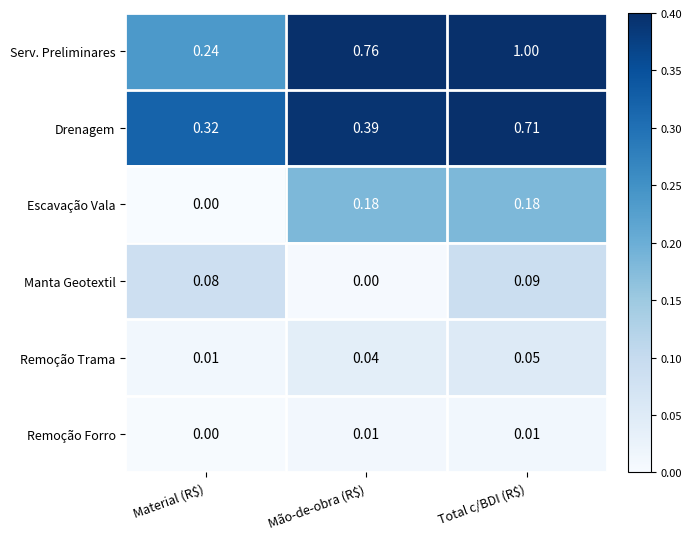

Which series has the largest total across all categories?

Serv. Preliminares